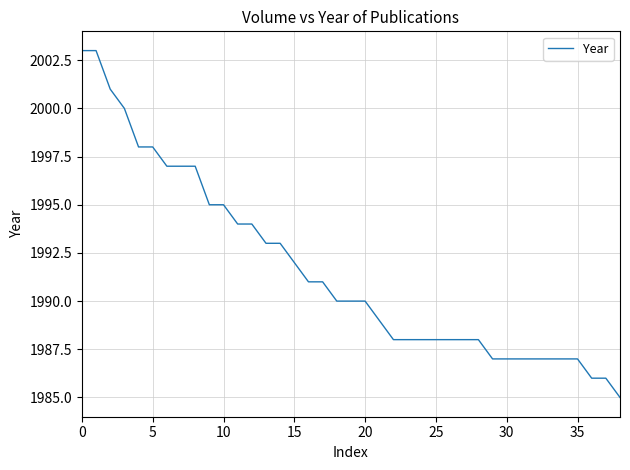

Is this an area chart (filled region under the line)?

No